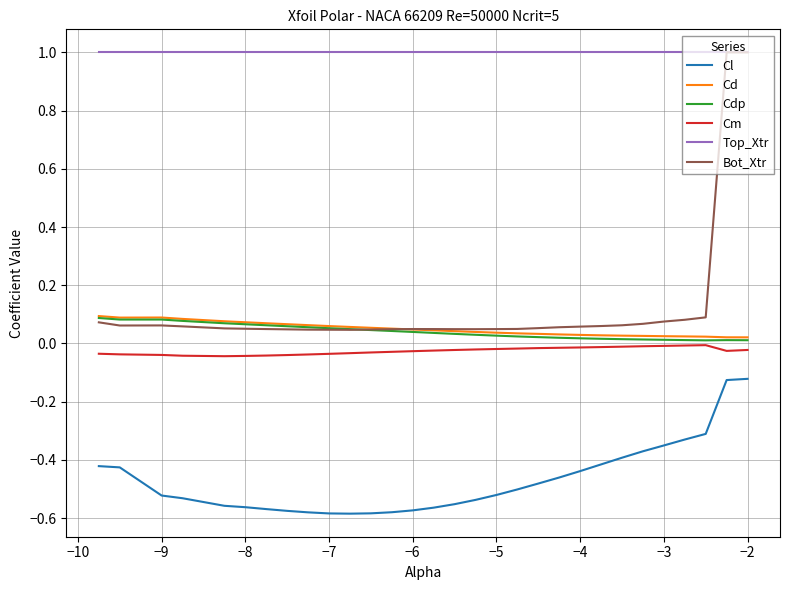

Which series has the largest range (max minus min)?

Bot_Xtr